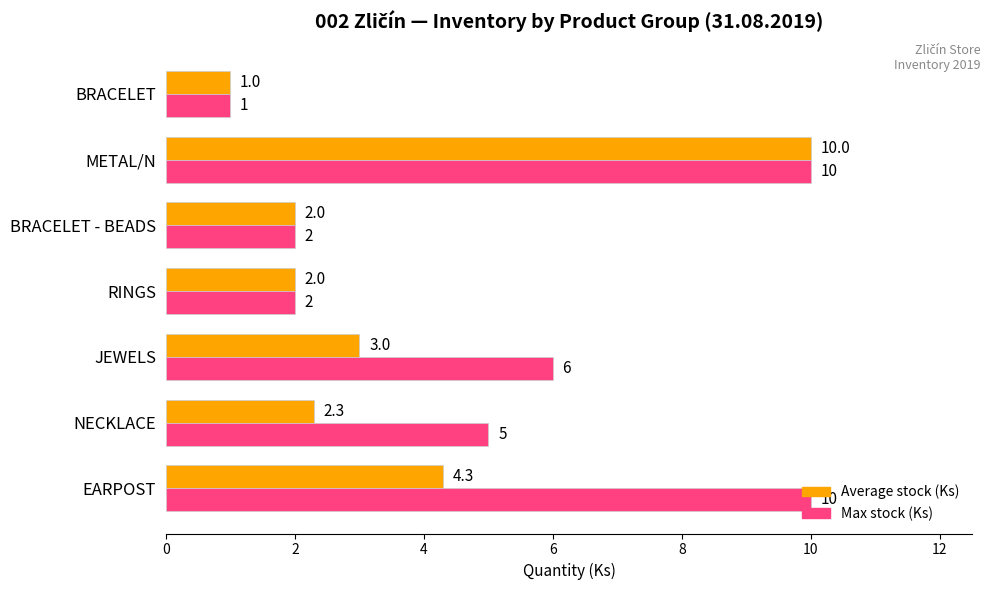

What is the minimum value for Average stock (Ks)?

1.0